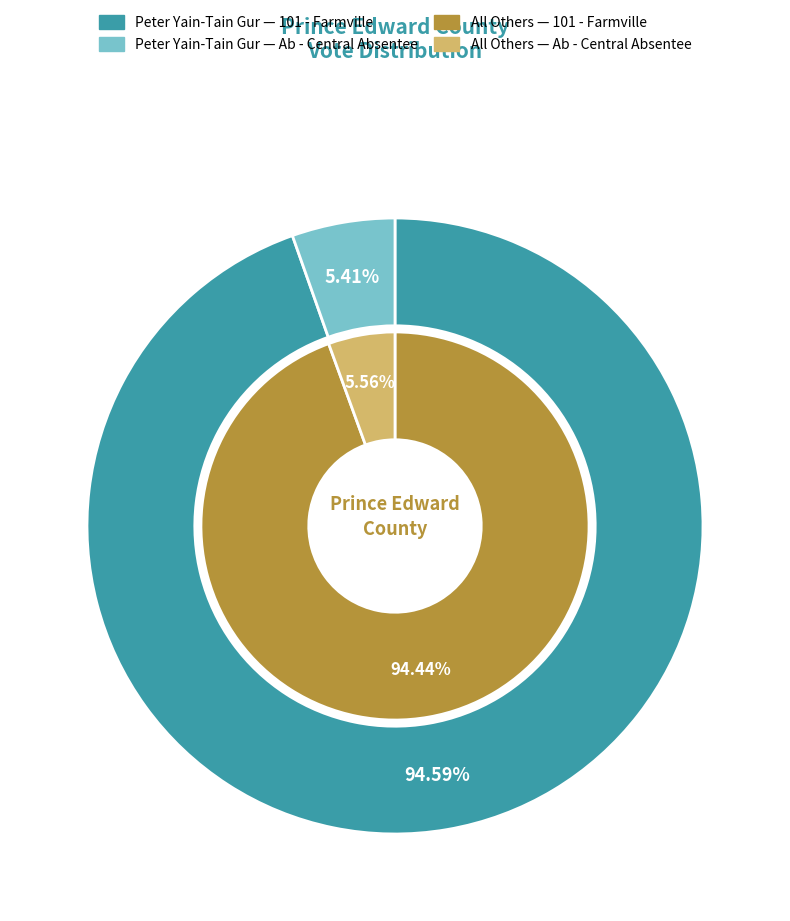

Rank the categories by Peter Yain-Tain Gur value from highest to lowest.

101 - Farmville, Ab - Central Absentee Precinct